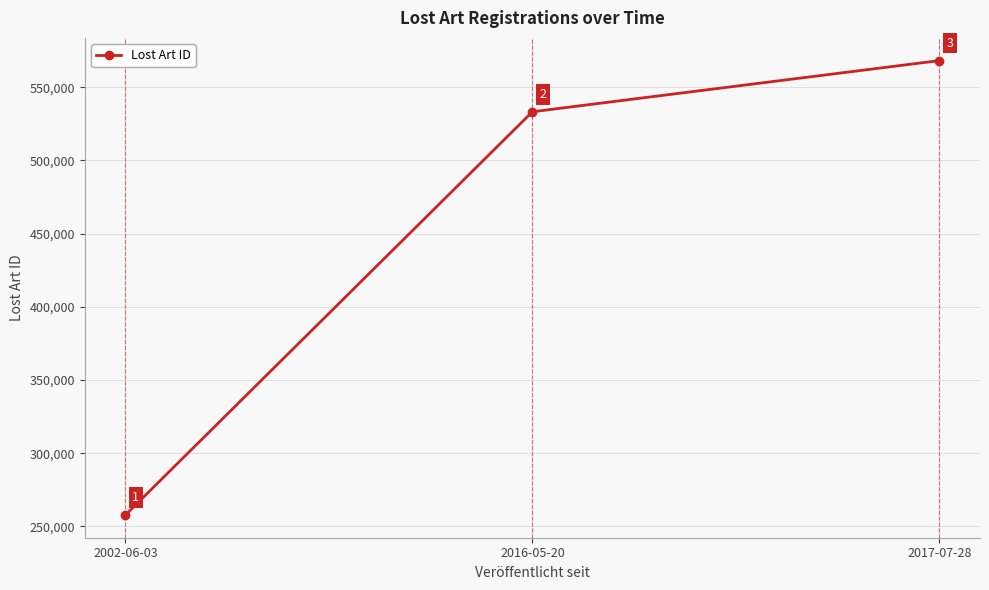

What is the label of the 2nd point from the left?

2016-05-20